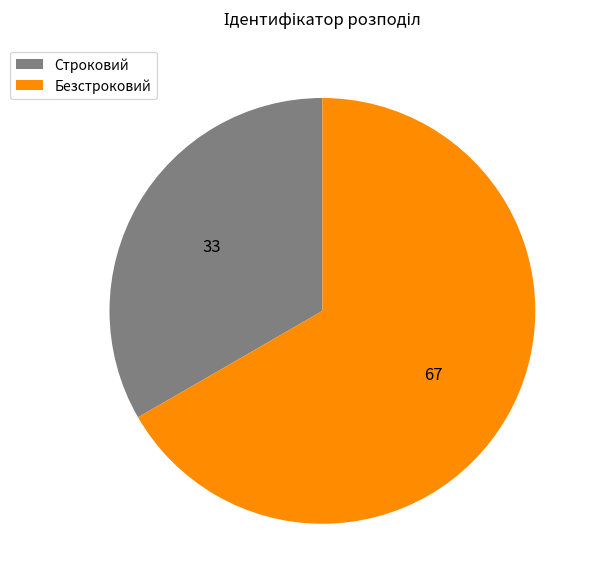

True or false: Строковий accounts for 44% of the total.

False